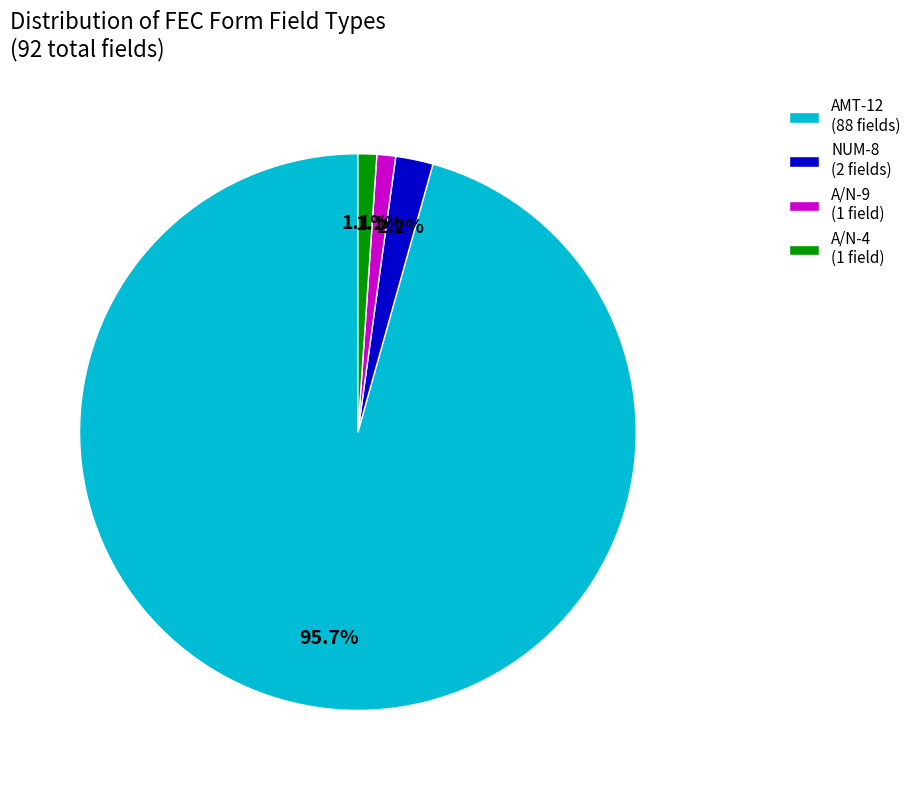

Which slice represents more than half of the pie?

AMT-12 (88 fields)